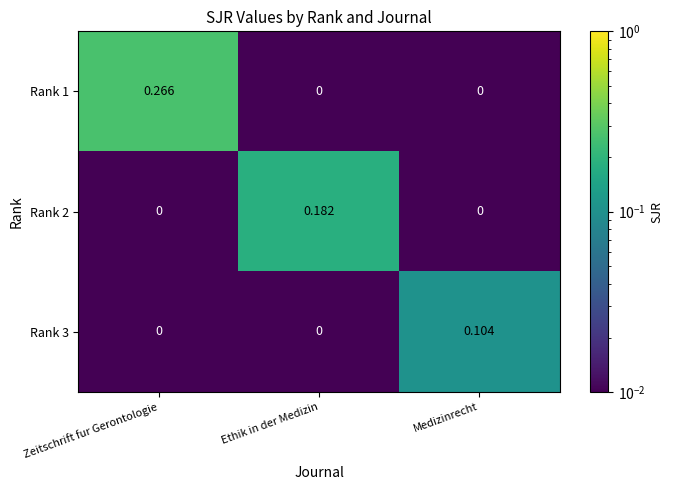

Is the value of Rank 1 at Zeitschrift fur Gerontologie greater than the value of Rank 2 at Zeitschrift fur Gerontologie?

Yes